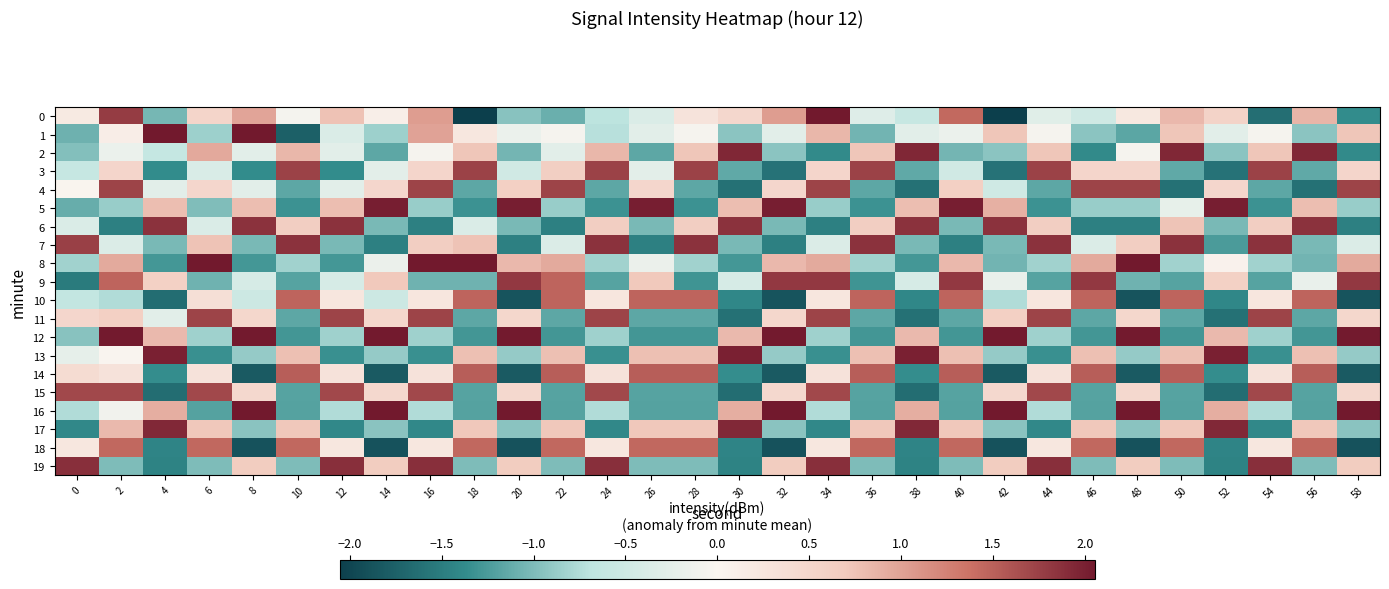

How many distinct data groups are displayed?

20